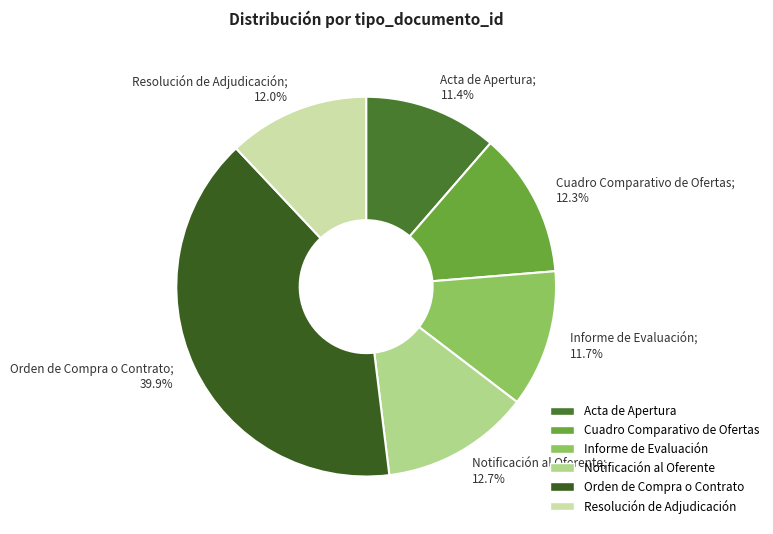

Combined, do Acta de Apertura; 11.4% and Notificación al Oferente; 12.7% account for over 50%?

No